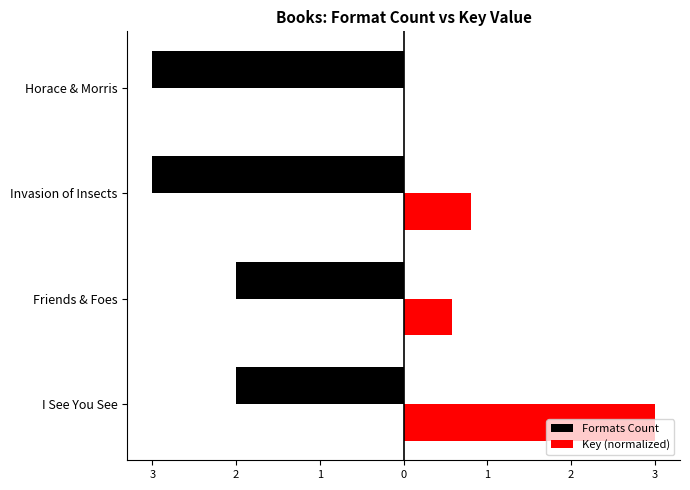

Which series has the widest spread of values?

Key (normalized)